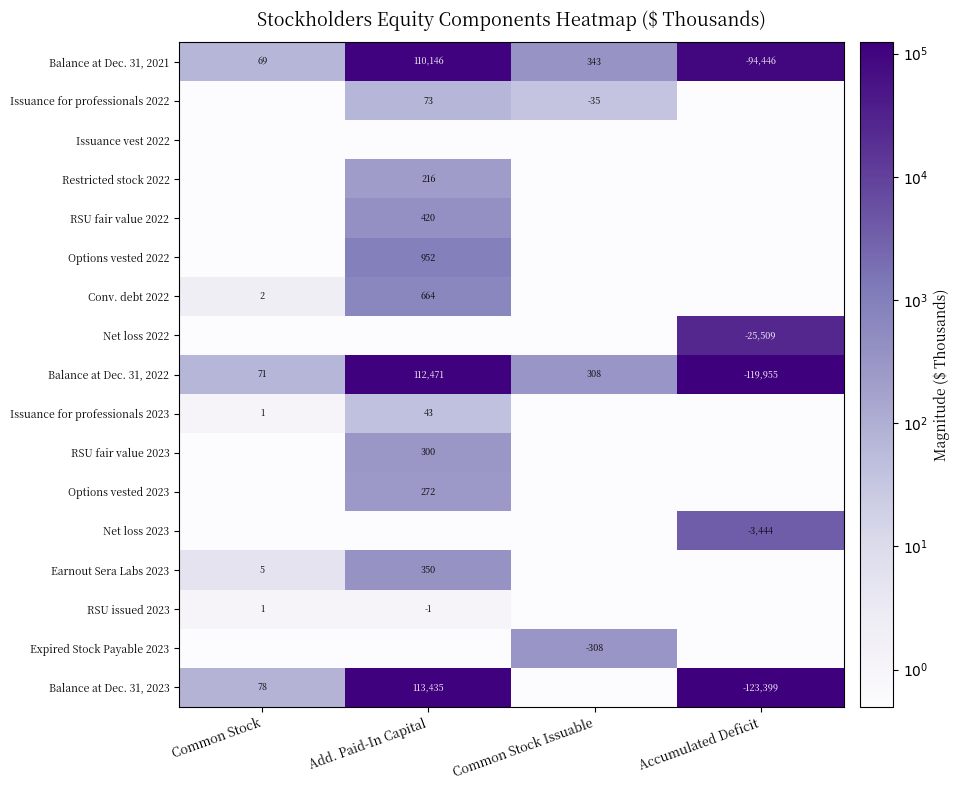

How many positive values does the Options vested 2022 series have?

1